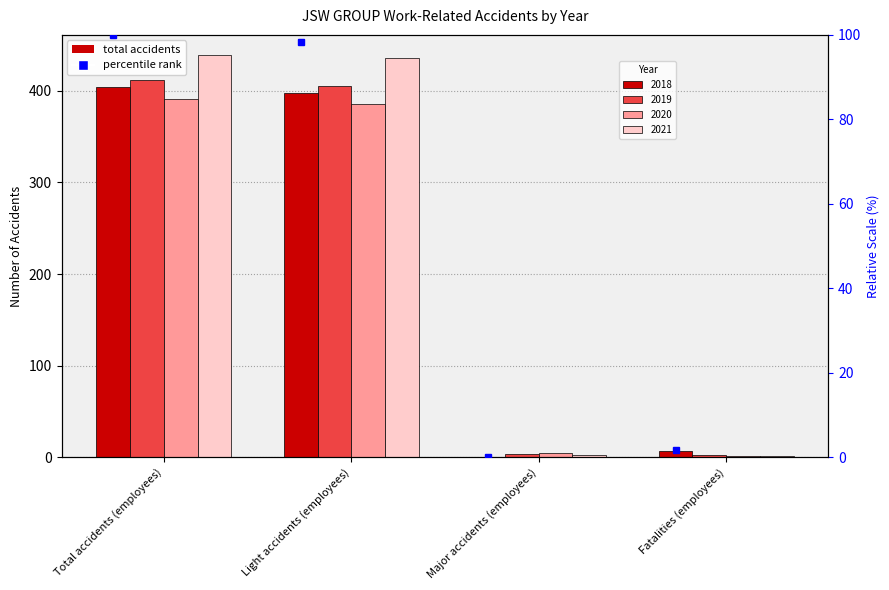

What is the difference between the 2018 values at Light accidents (employees) and Fatalities (employees)?

390